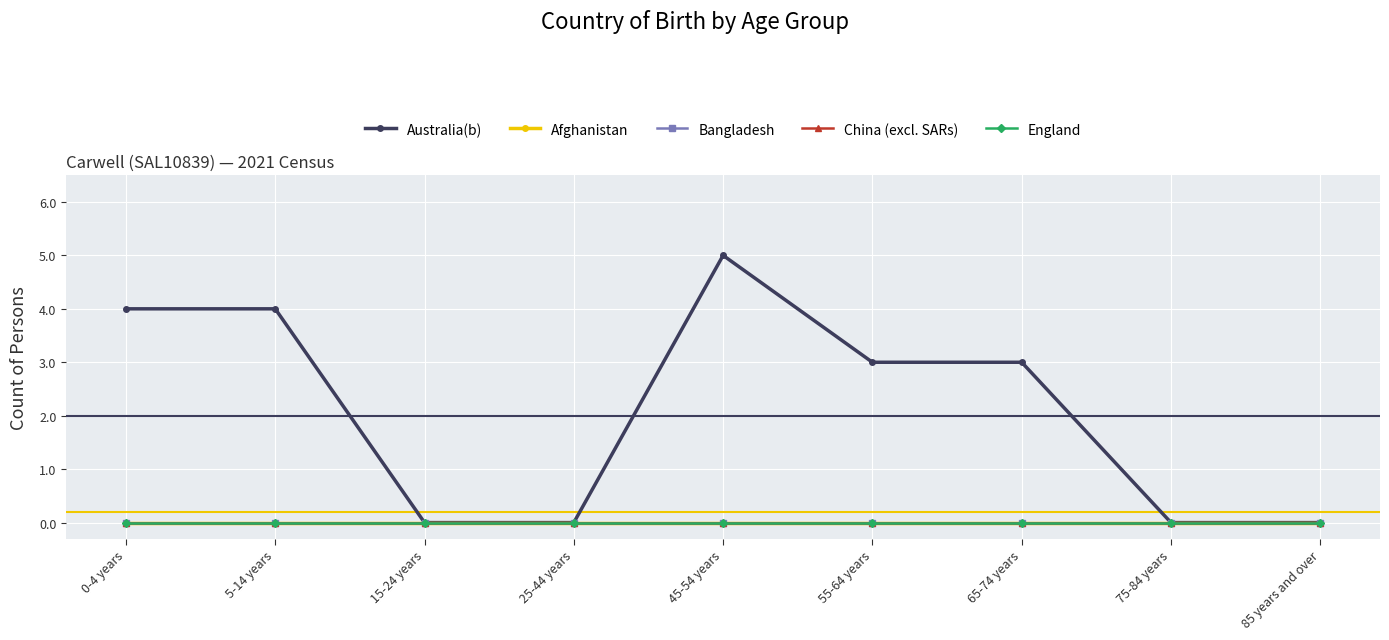

How many interior local peaks does the Australia(b) series have?

1